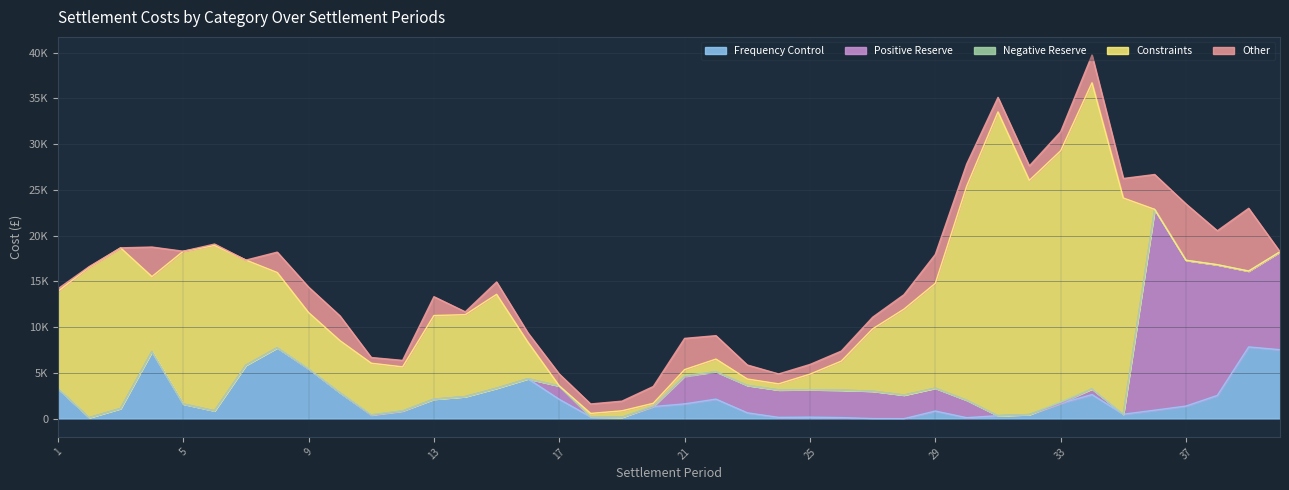

In Positive Reserve, how many points are higher than both neighbors (excluding endpoints)?

3